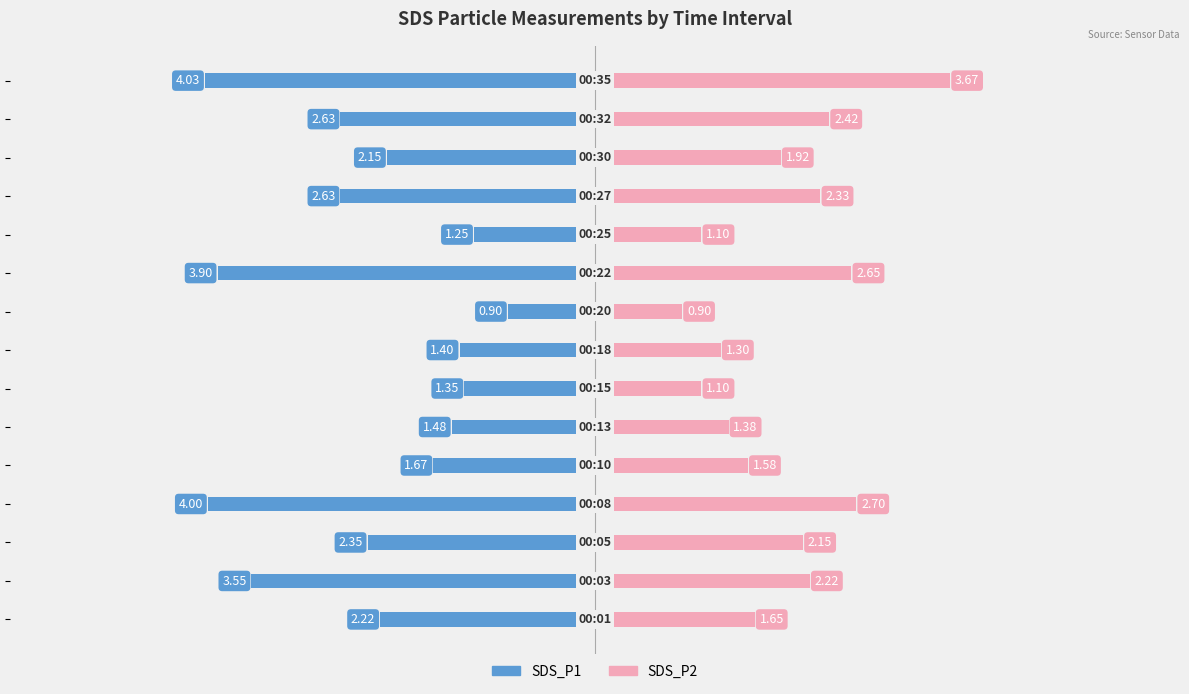

Between −8 and −4, which series saw the biggest shift?

SDS_P2